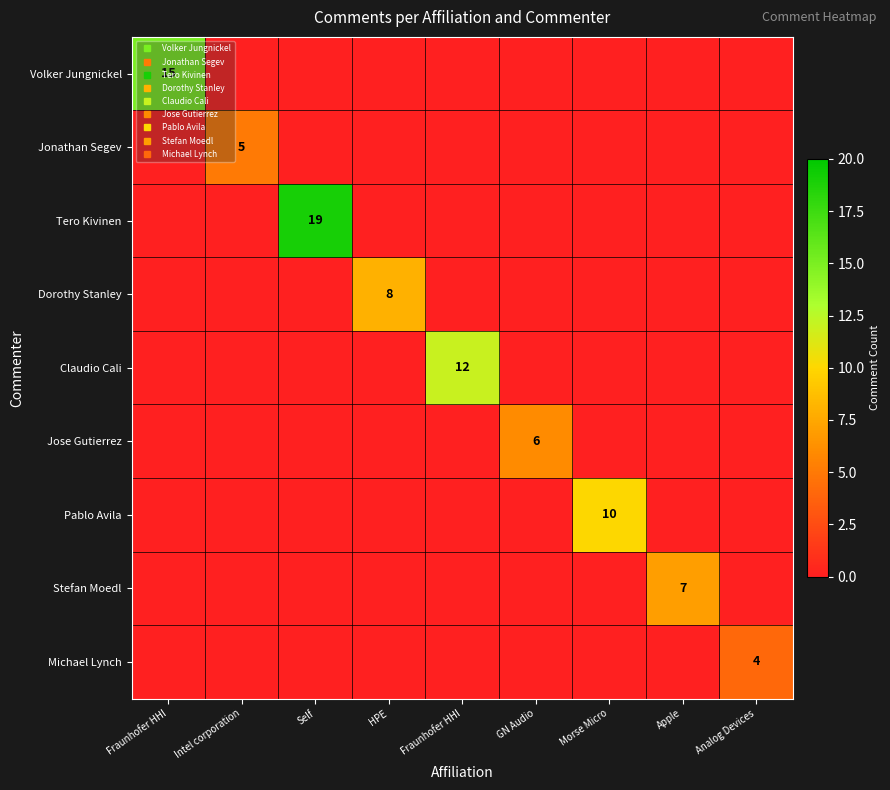

At which label does Pablo Avila reach its minimum?

Fraunhofer HHI